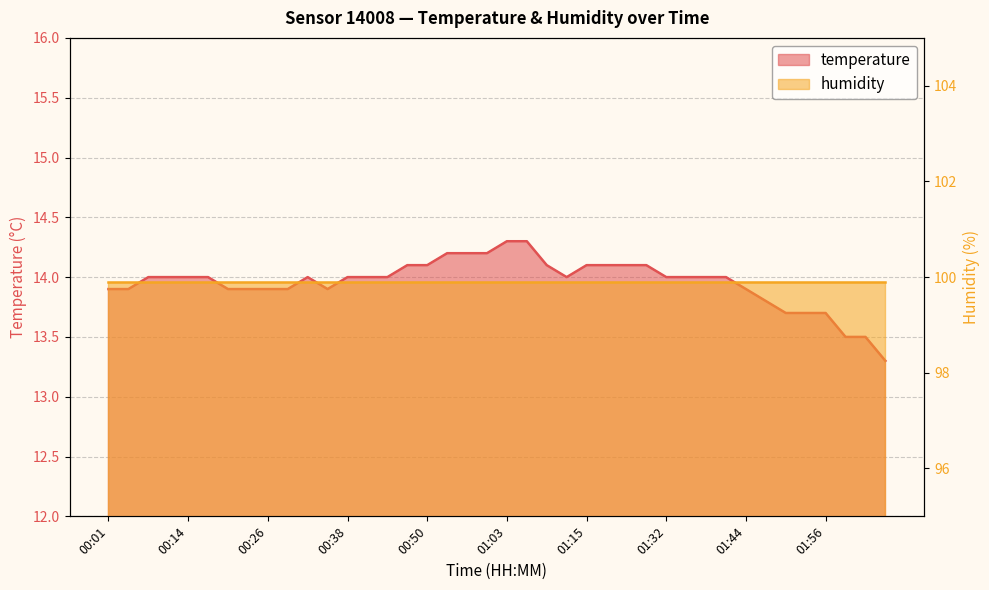

Is it true that the value at 00:32 is 23.1?

False